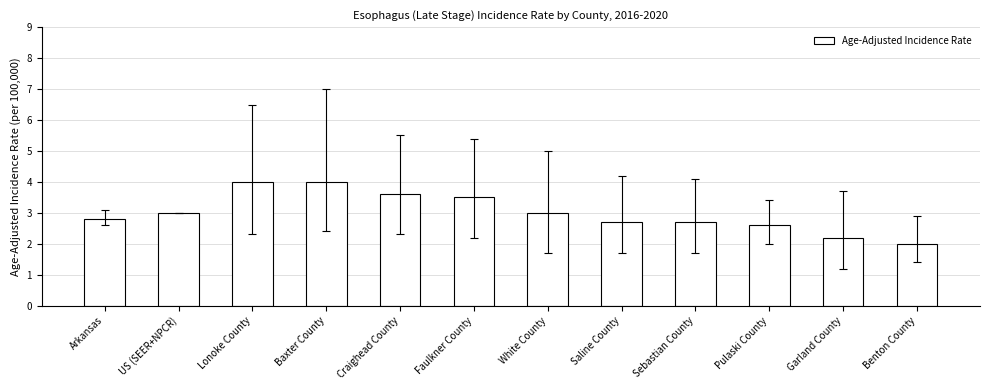

What is the average value?

3.0